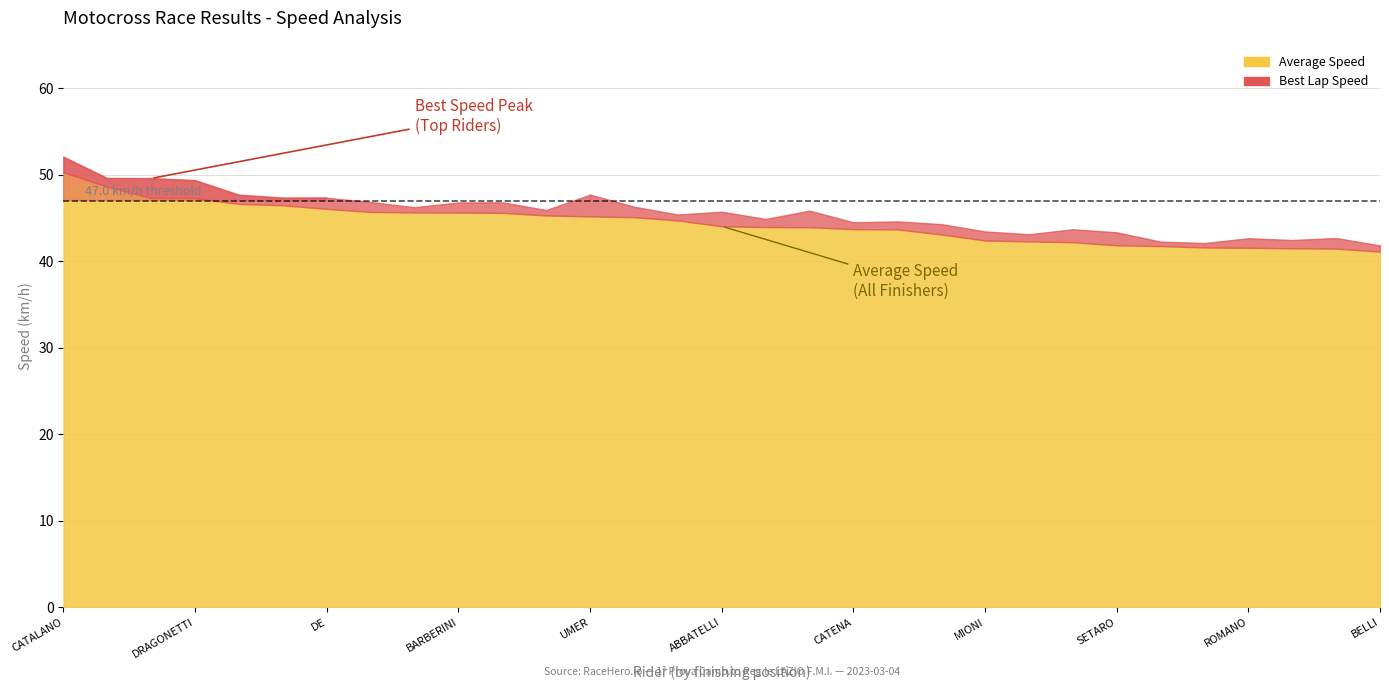

True or false: Best Speed has more than 0 interior local peaks.

True